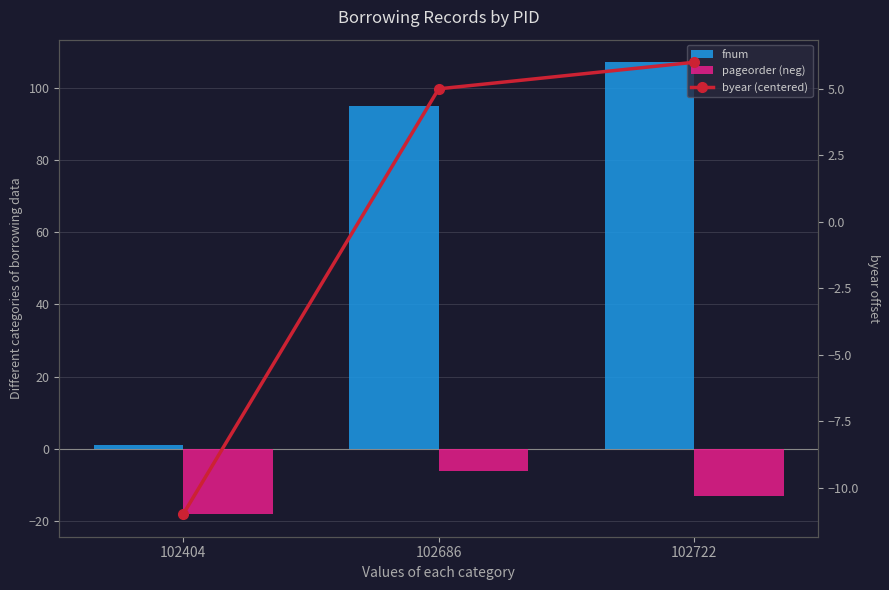

Reading left to right, transcribe all the data shown in this chart.

fnum: 102404=1	102686=95	102722=107
pageorder (neg): 102404=-18	102686=-6	102722=-13
byear (centered): 102404=-11	102686=5	102722=6